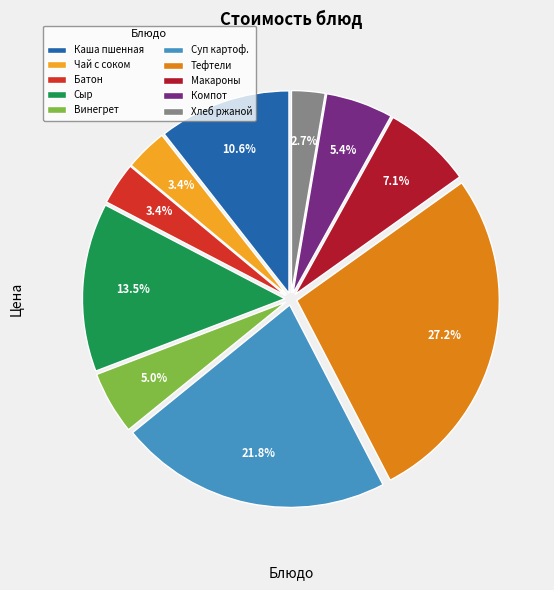

Which slice is the smallest?

Хлеб ржаной